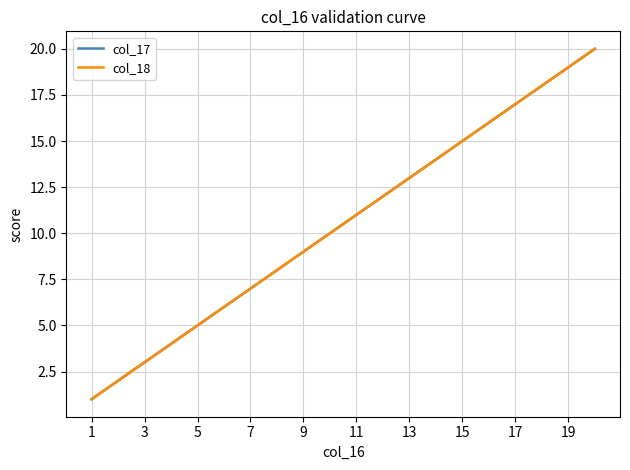

Does the chart display data point markers on the line(s)?

No